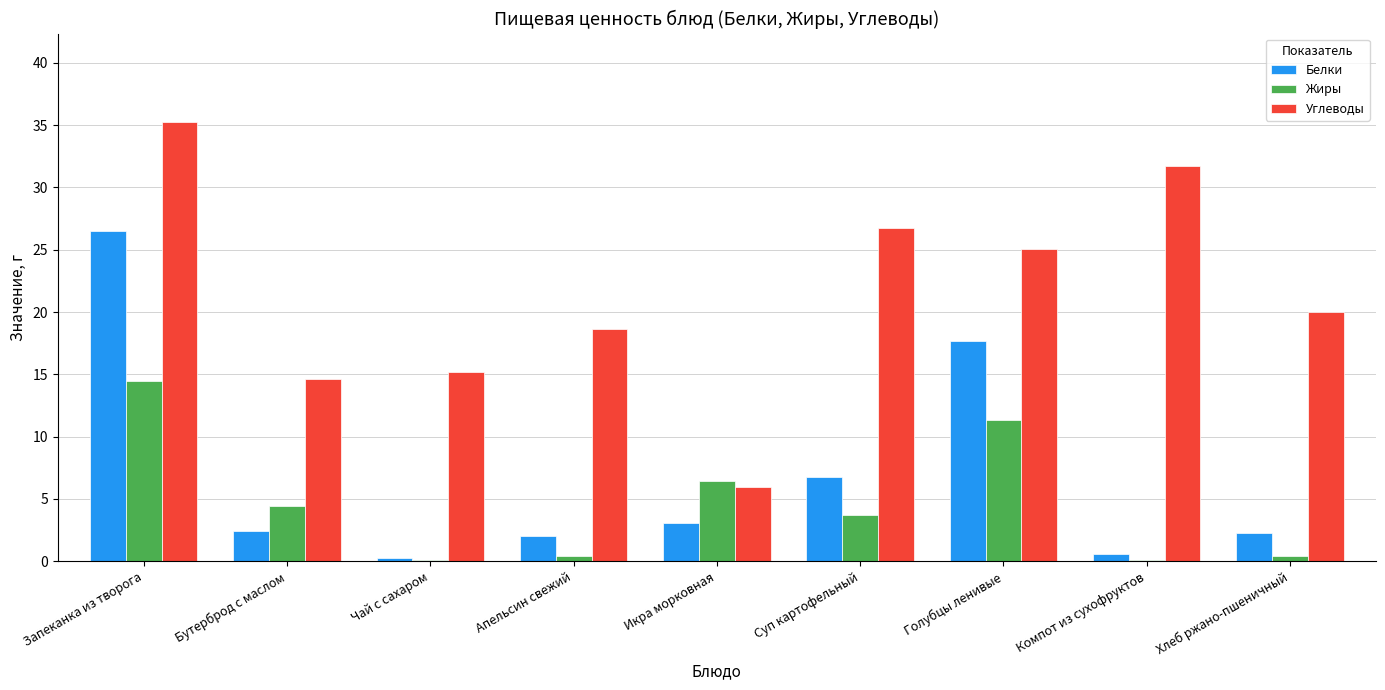

At which category is the sum across all series the highest?

Запеканка из творога